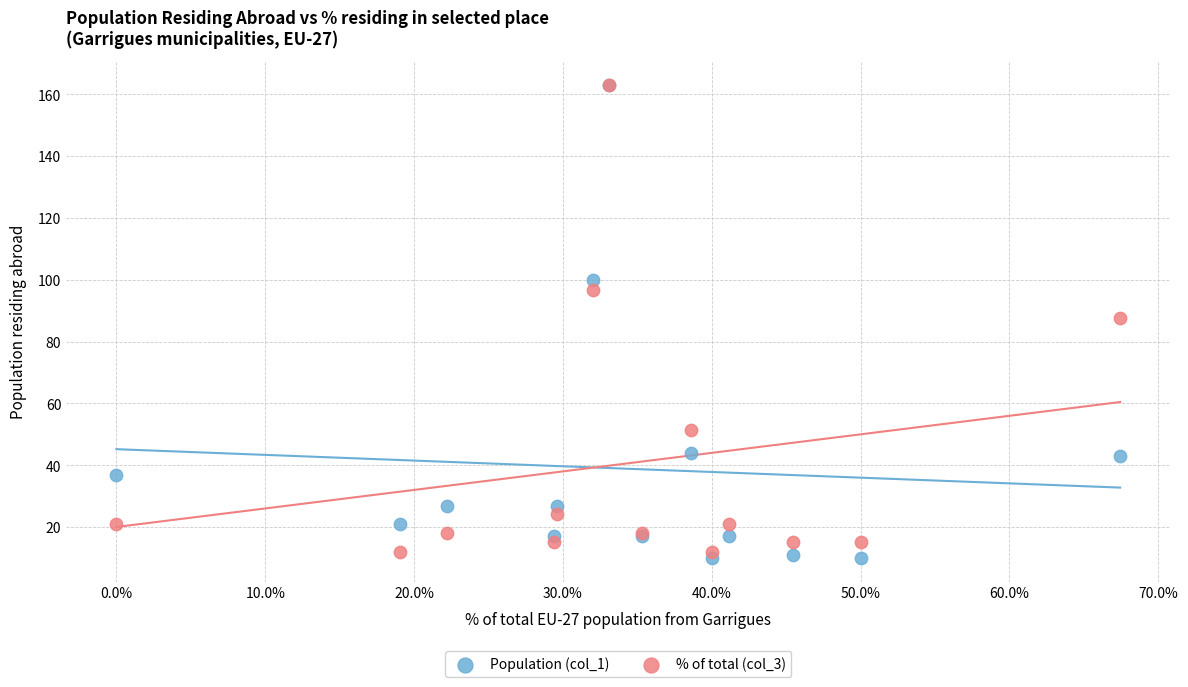

What are all the series names shown in the legend?

Population (col_1), % of total (col_3)